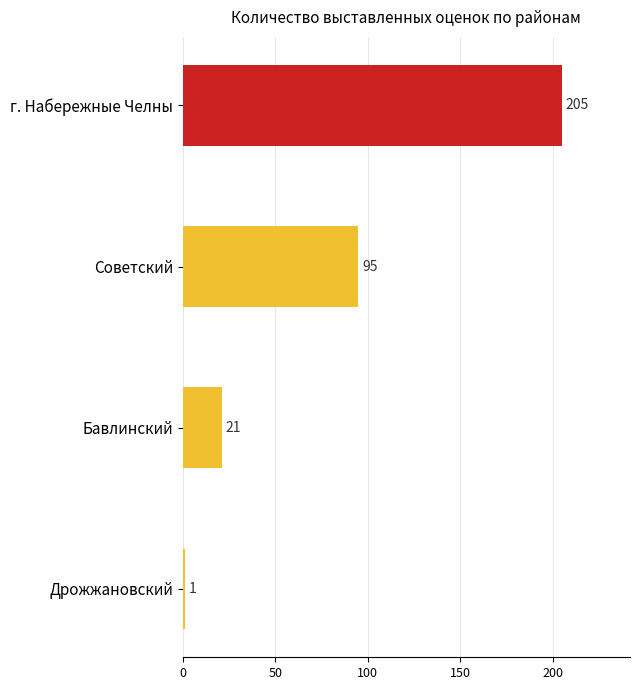

What is the change in value from Дрожжановский to г. Набережные Челны?

+204